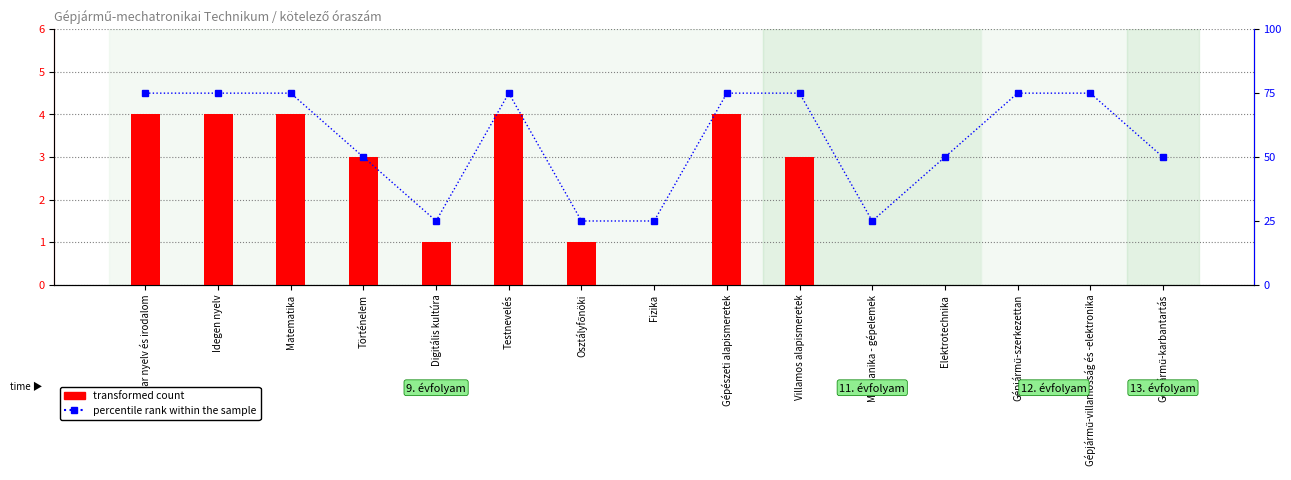

How many values in the transformed count series exceed 1?

7